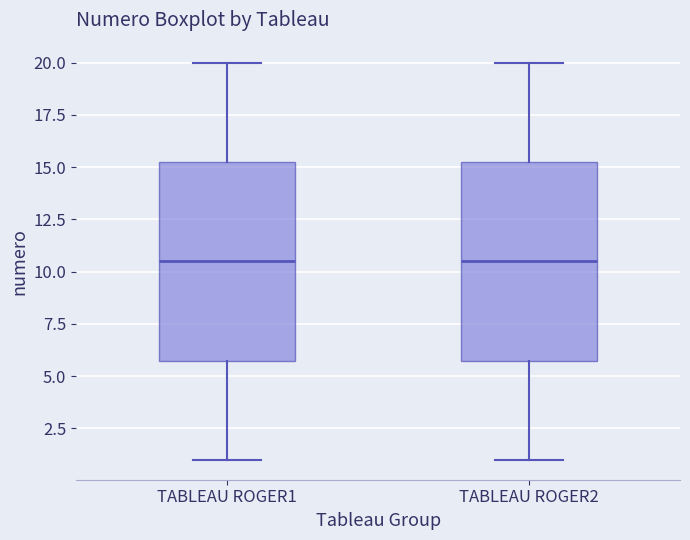

Reading left to right, read every box against the y-axis: the position of its median line, the range the box covers, and the ends of its whiskers. The values are not printed on the chart, so give them approximately, as read against the axis.

TABLEAU ROGER1: median 10.5, box 6.0 to 15.5, whiskers 1.0 to 20.0
TABLEAU ROGER2: median 10.5, box 6.0 to 15.5, whiskers 1.0 to 20.0